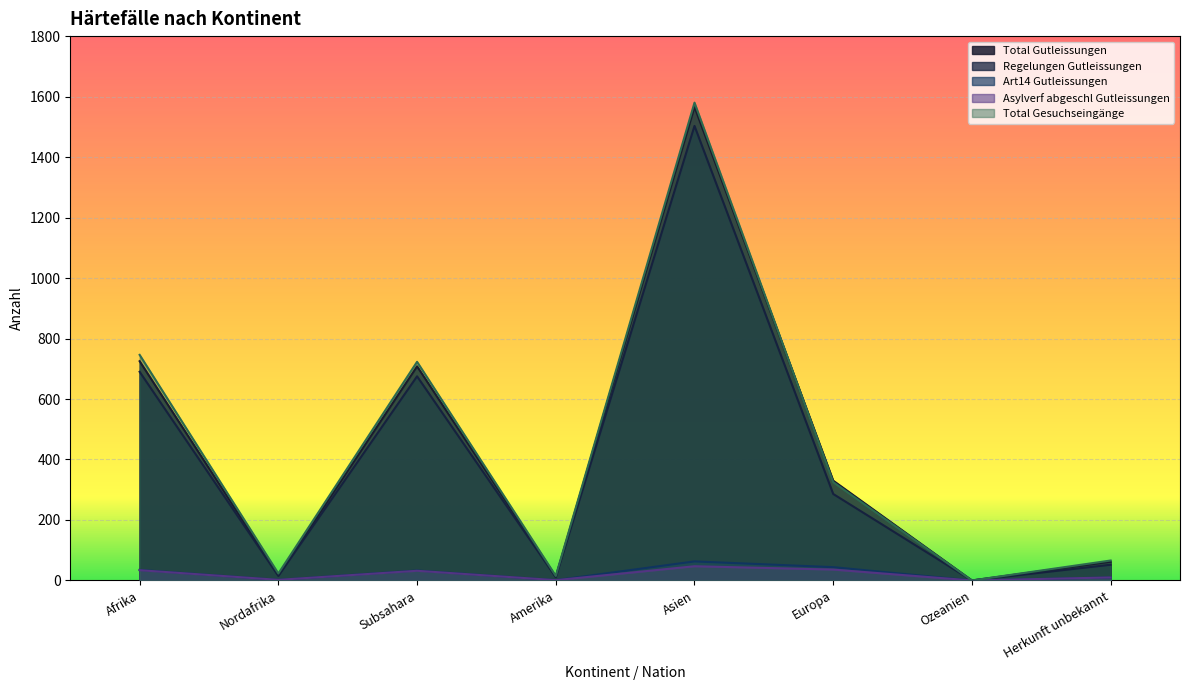

What is the total value across all series at Afrika?

2230